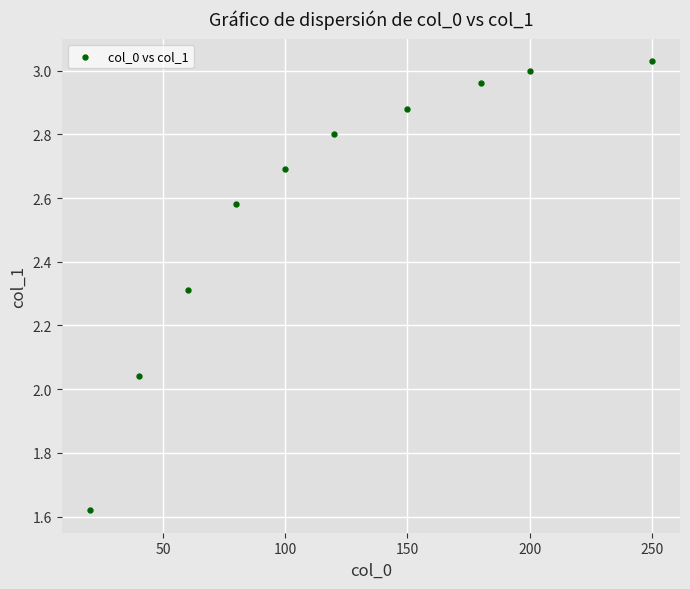

What is the range of X values (max minus min)?

230.0